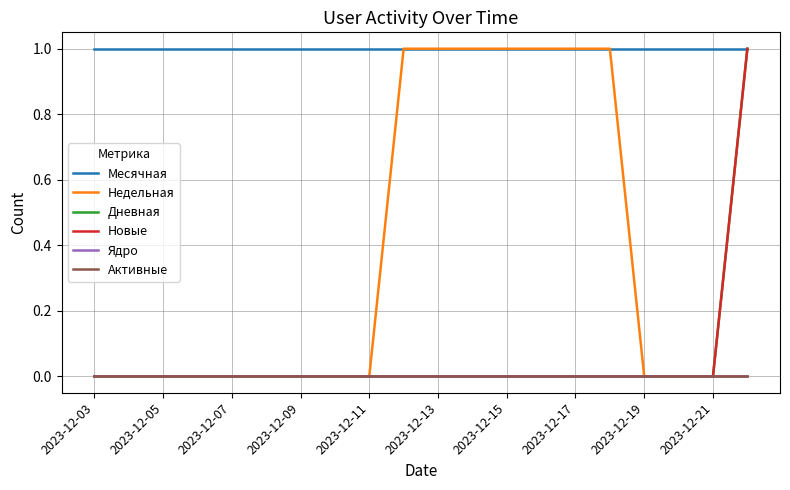

True or false: Месячная and Новые intersect in this chart.

False